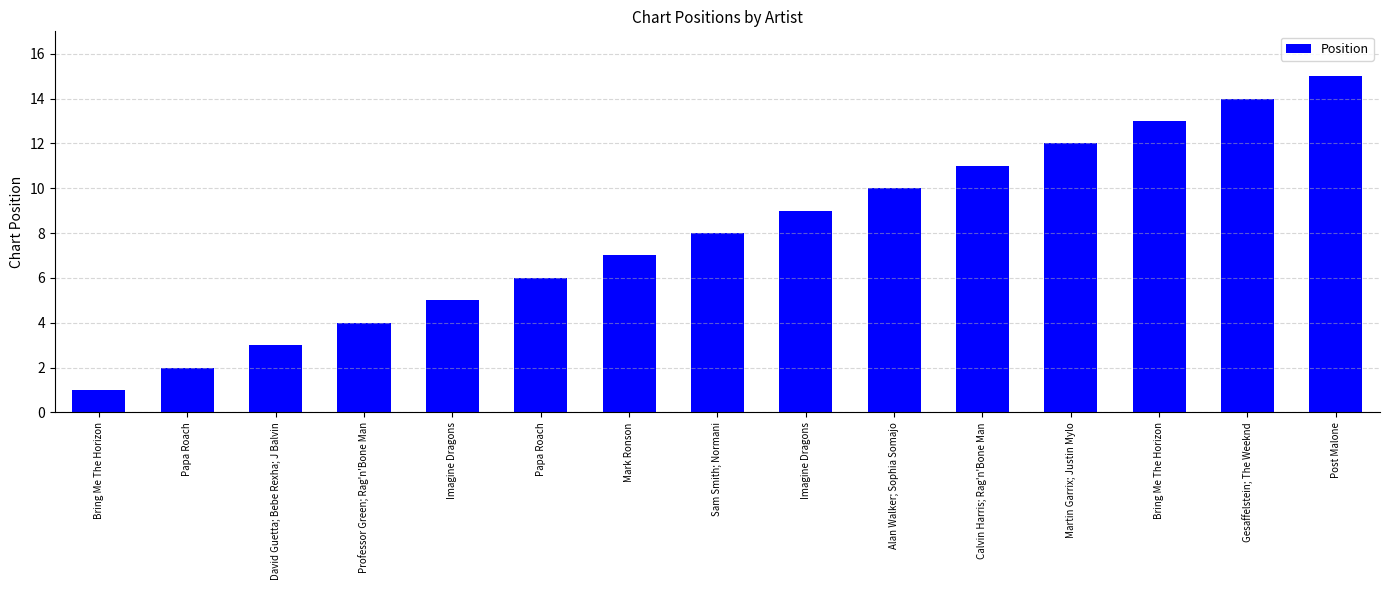

What is the change in value from Alan Walker; Sophia Somajo to Martin Garrix; Justin Mylo?

+2